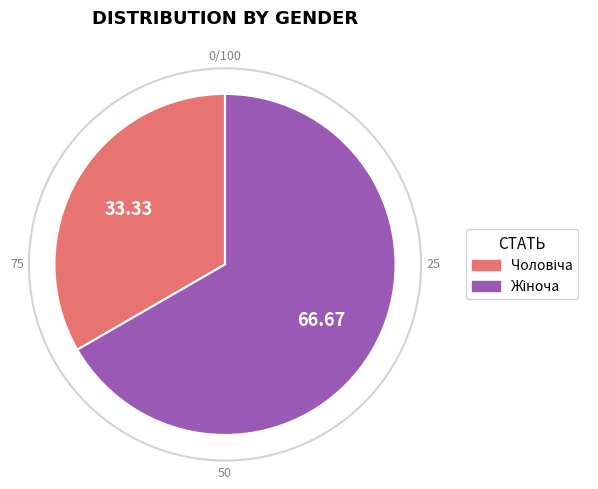

Does any single category account for the majority?

Yes